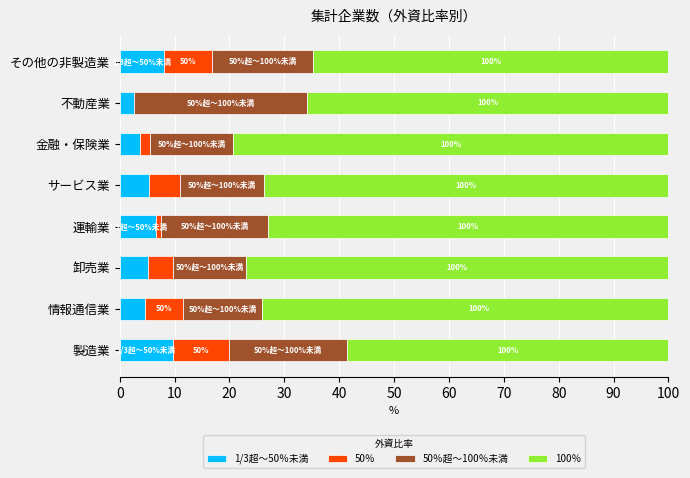

True or false: 100％ has a value of 18.3 at 10.

False